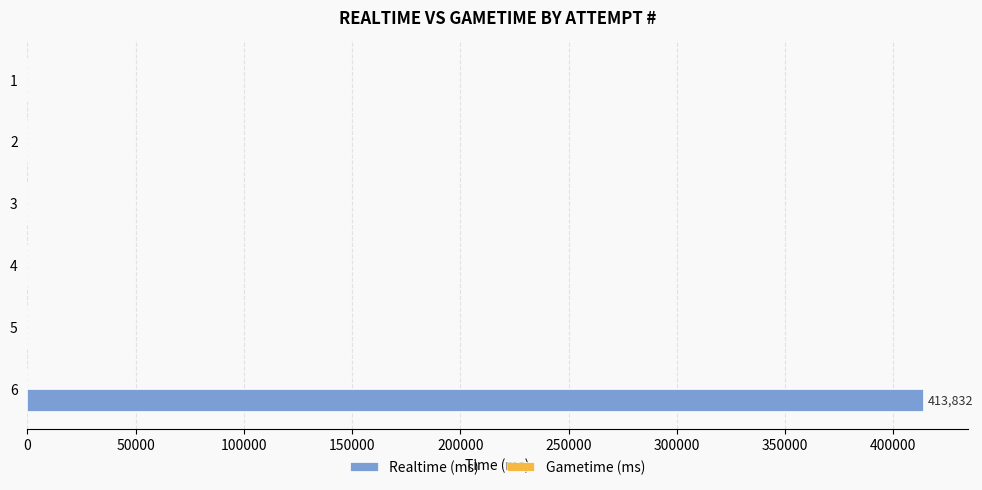

The value at 2 is 167386. True or false?

False